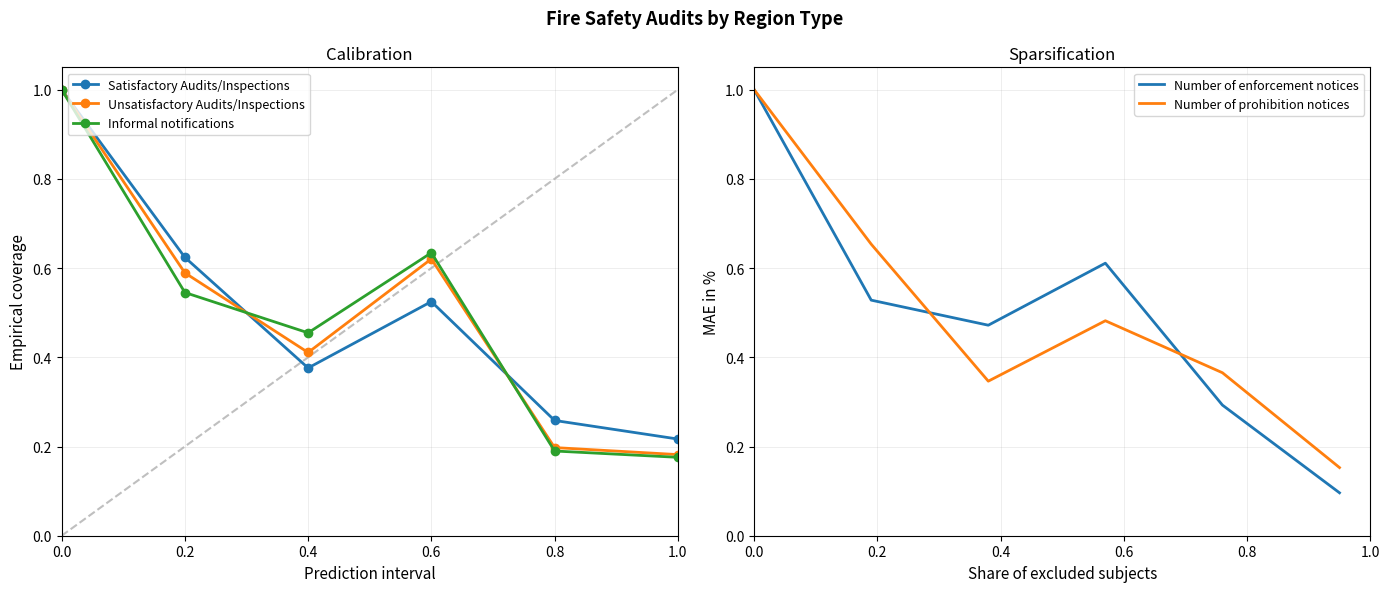

The value of Satisfactory Audits/Inspections at 0.6 is 0.9. True or false?

False